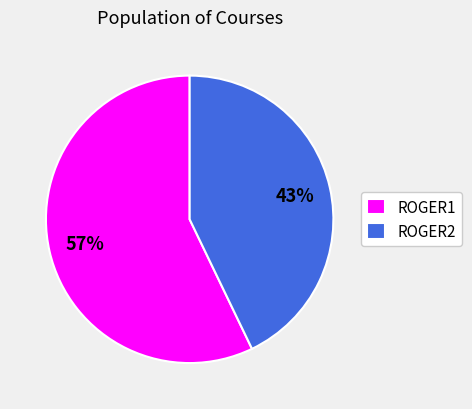

To the nearest percent, what is the difference between the largest and smallest slice percentages?

14%